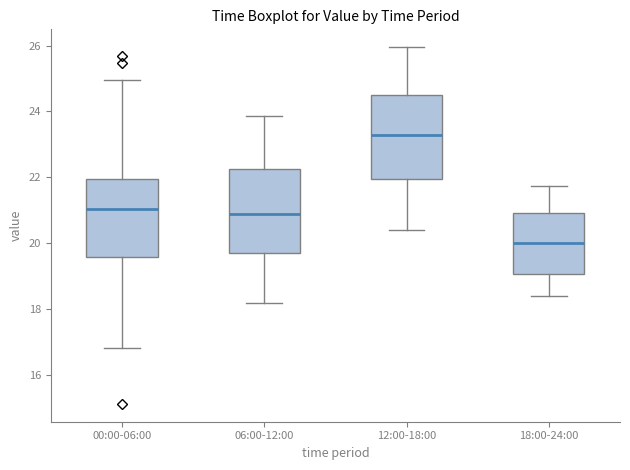

Where is the upper edge of the box for 00:00-06:00 on the y-axis? The values are not printed on the chart, so give them approximately, as read against the axis.

22.0